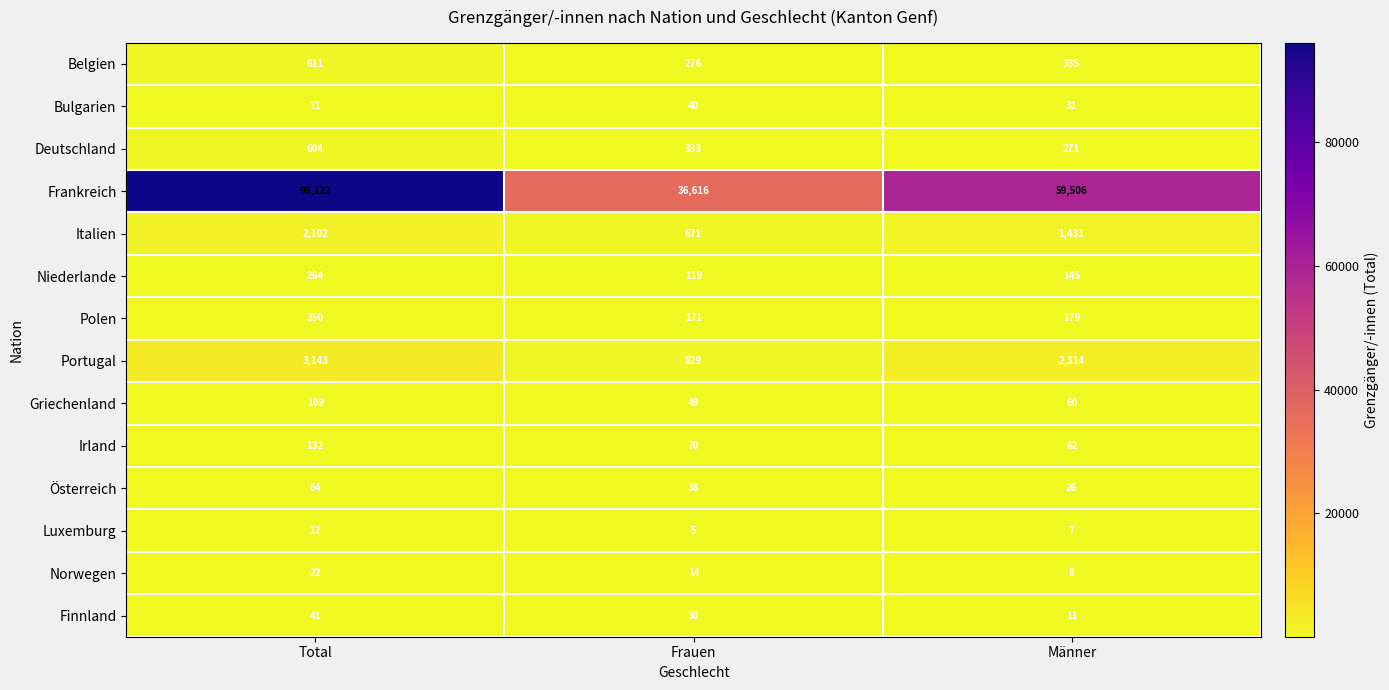

Which series has the largest total across all categories?

Frankreich